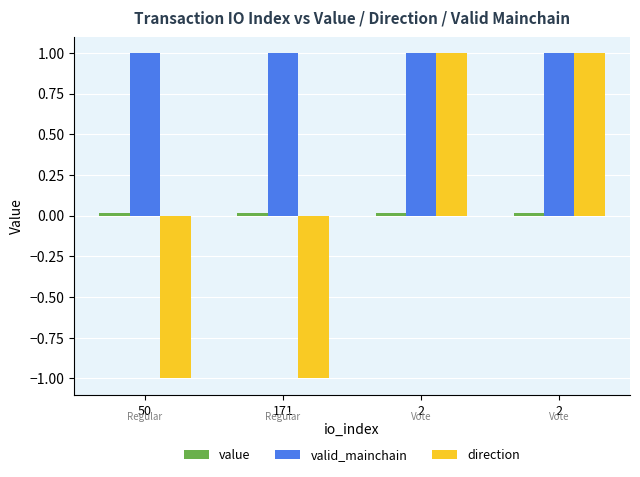

How many data points does each series have?

4